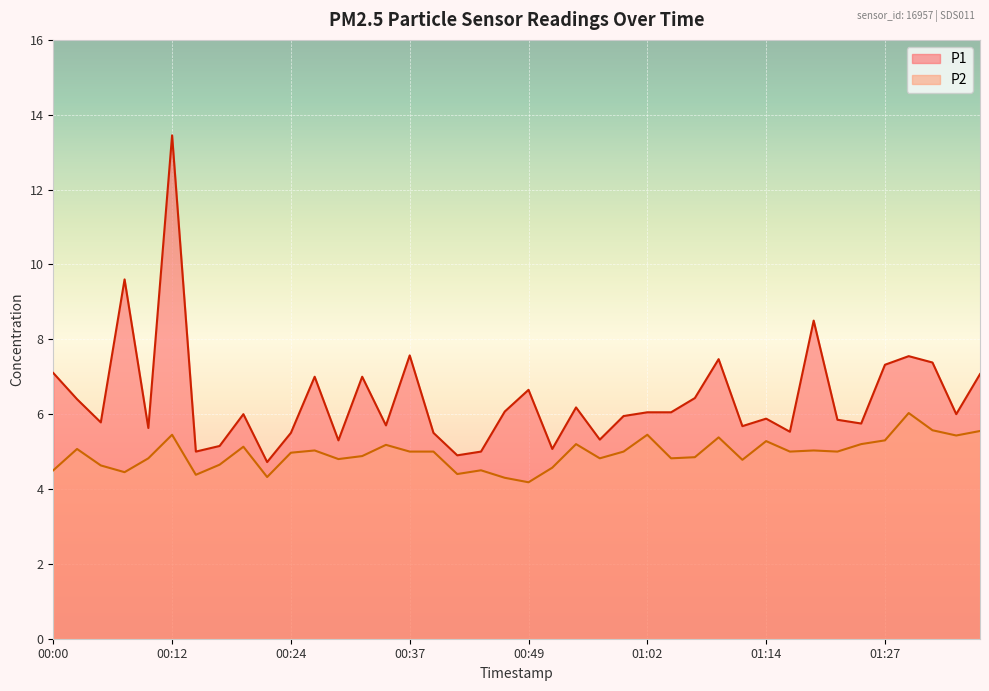

At which category is the sum across all series the highest?

00:12